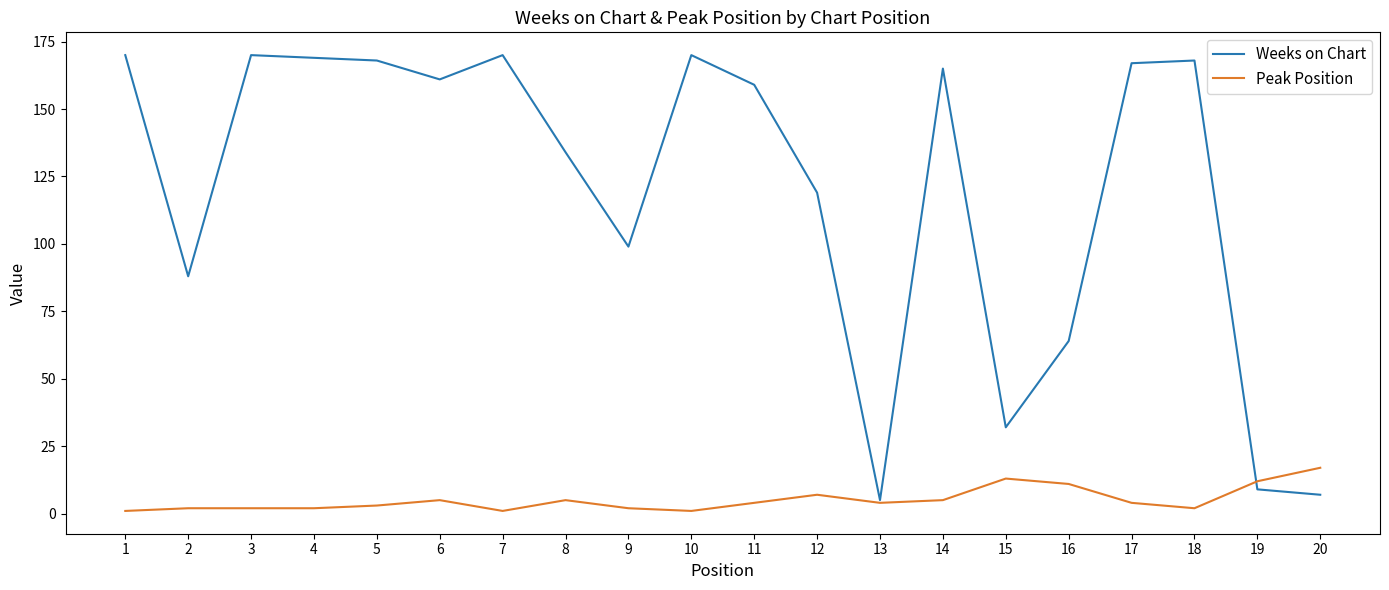

Which series has the largest range (max minus min)?

Weeks on Chart